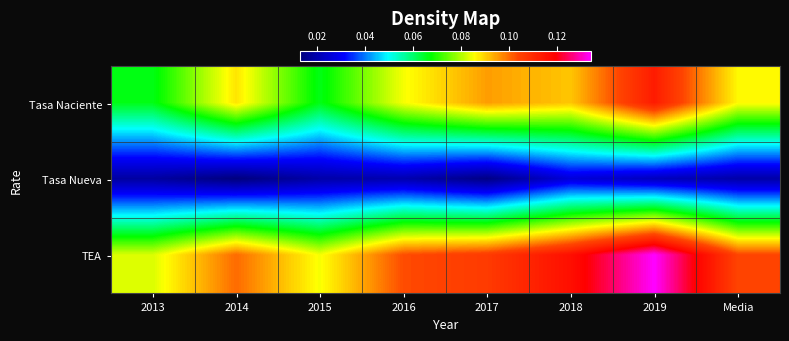

Reading left to right, transcribe all the data shown in this chart.

Tasa Naciente: 2013=0.1	2014=0.1	2015=0.1	2016=0.1	2017=0.1	2018=0.1	2019=0.1	Media=0.1
Tasa Nueva: 2013=0.0	2014=0.0	2015=0.0	2016=0.0	2017=0.0	2018=0.0	2019=0.0	Media=0.0
TEA: 2013=0.1	2014=0.1	2015=0.1	2016=0.1	2017=0.1	2018=0.1	2019=0.1	Media=0.1